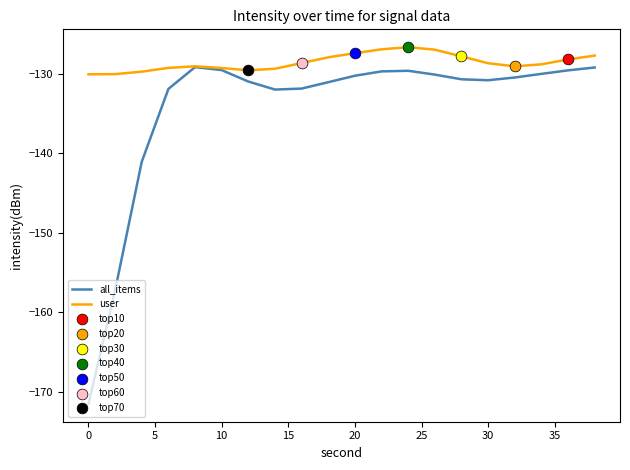

Which series has the largest total across all categories?

user